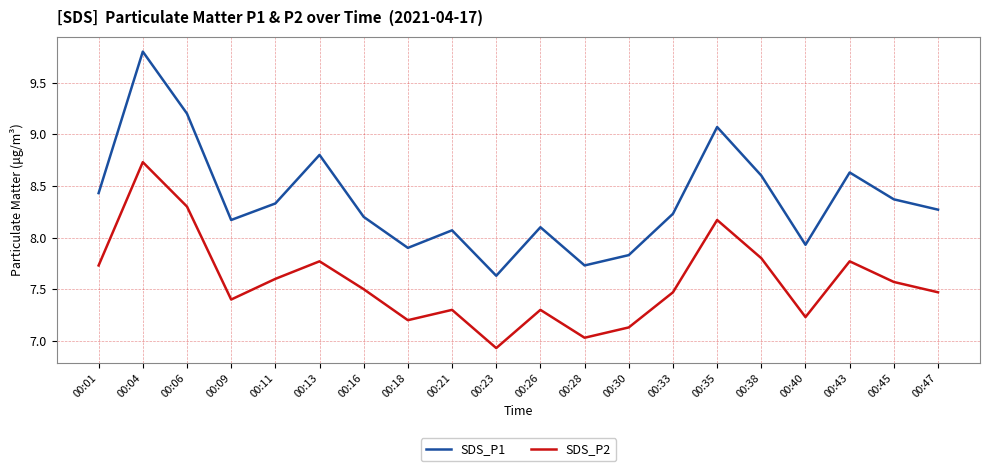

List the series in order of their peak value, lowest first.

SDS_P2, SDS_P1